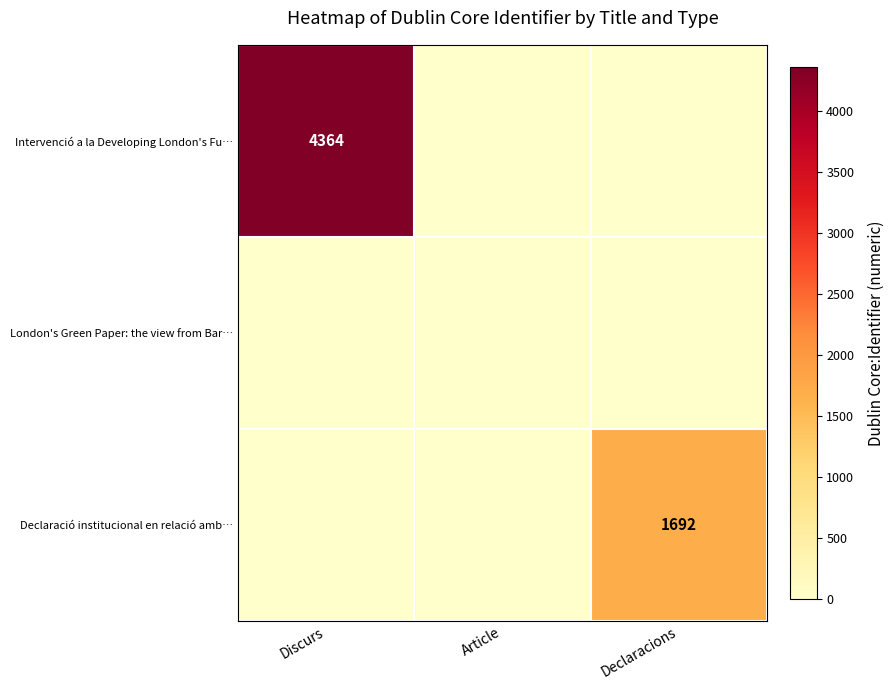

What is the difference between the Intervenció a la Developing London's Fu… values at Discurs and Article?

4364